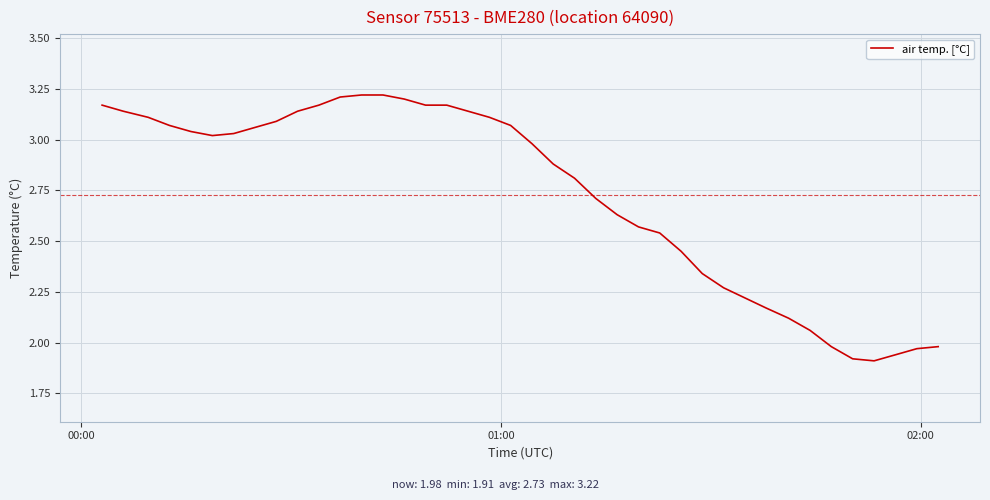

Does the chart have visible grid lines?

Yes